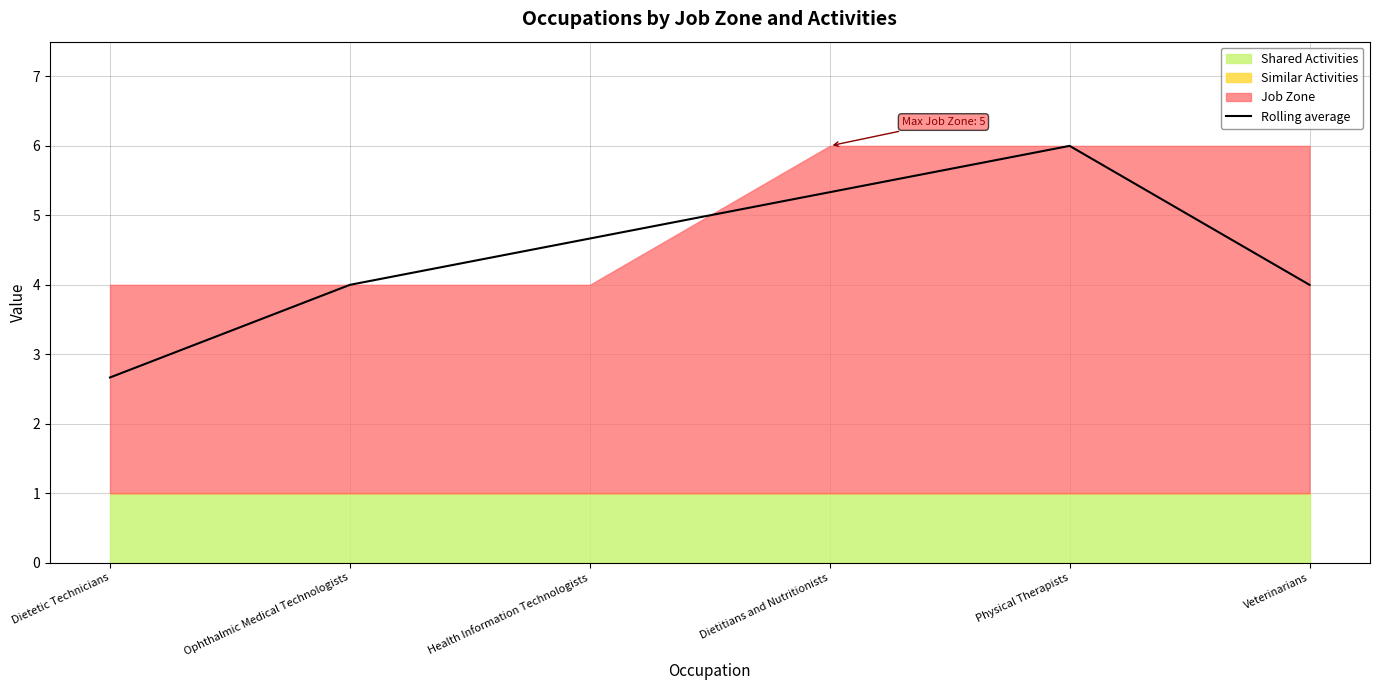

Rank the categories by value from lowest to highest.

Dietetic Technicians, Ophthalmic Medical Technologists, Veterinarians, Health Information Technologists, Dietitians and Nutritionists, Physical Therapists